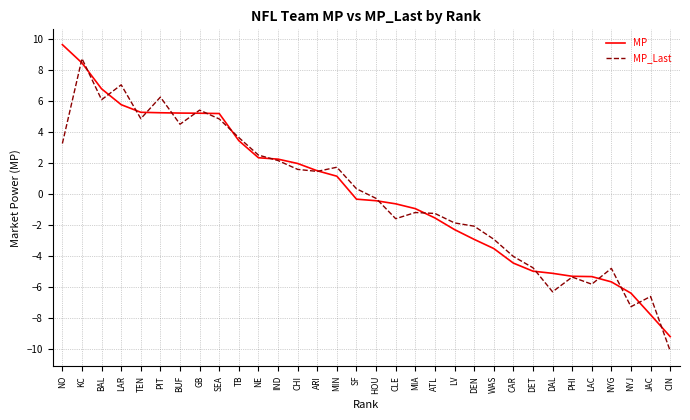

After their last crossing, which series has the higher values: MP or MP_Last?

MP